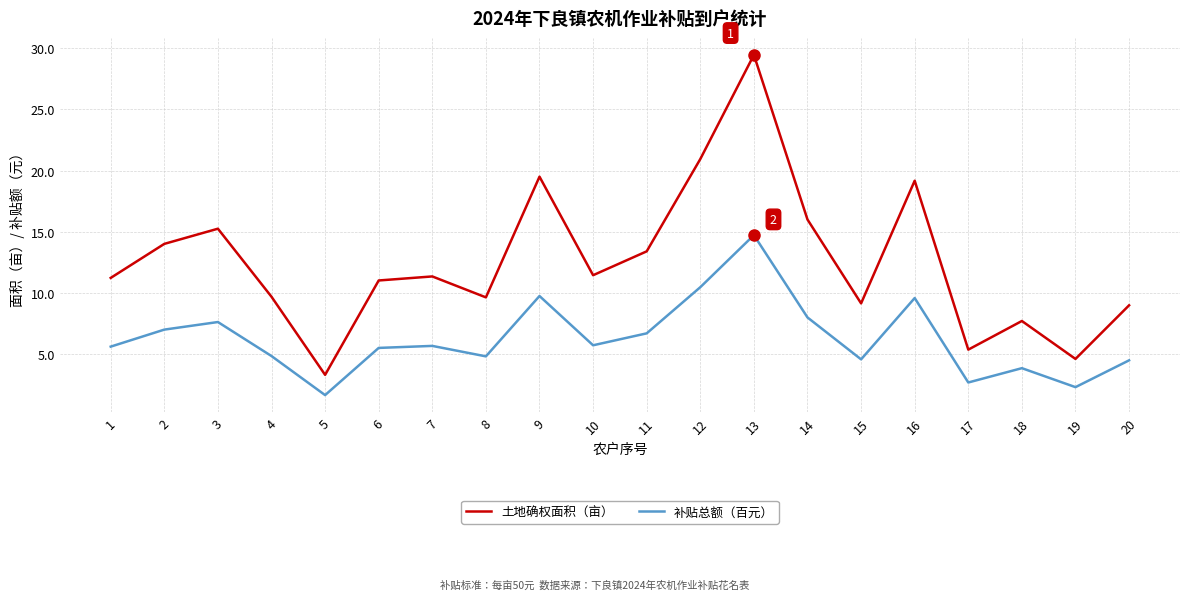

True or false: 土地确权面积（亩） has a value of 11.2 at 1.

True